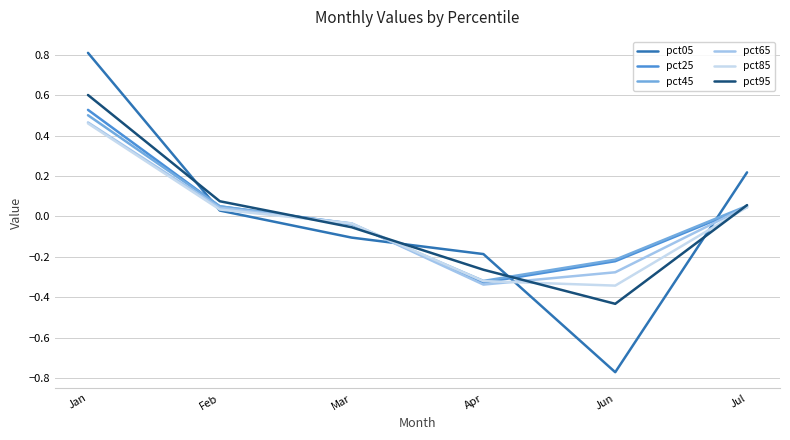

What is the maximum value for pct95?

0.6